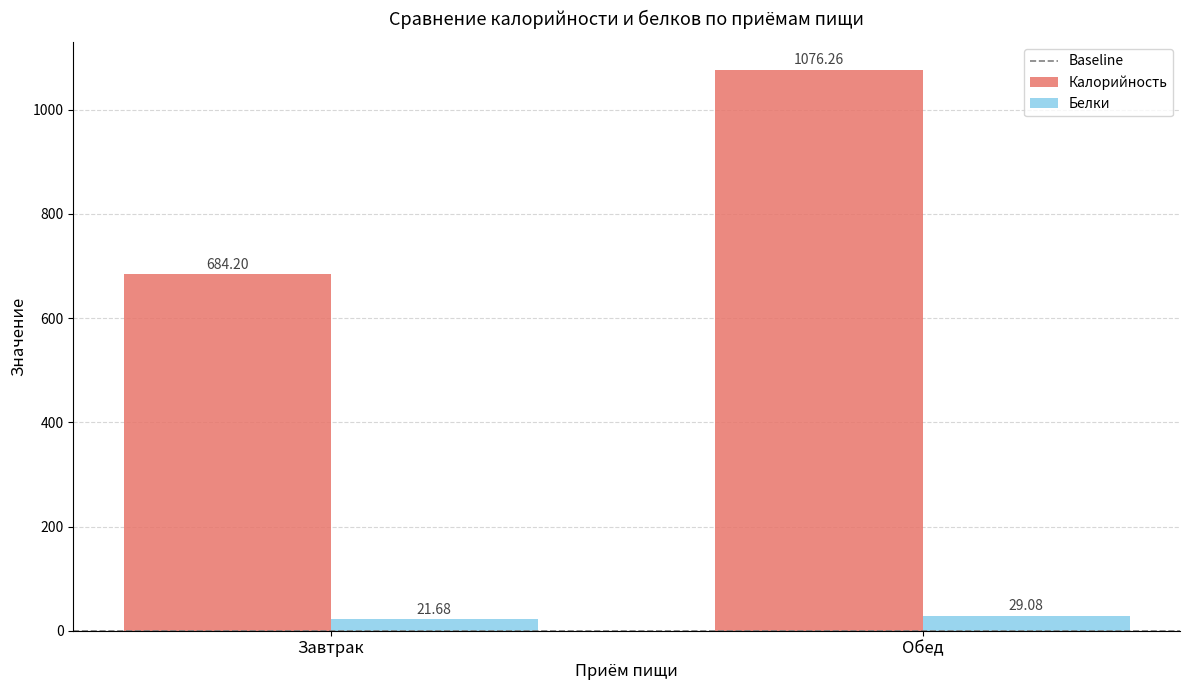

Count the number of data series in this chart.

2